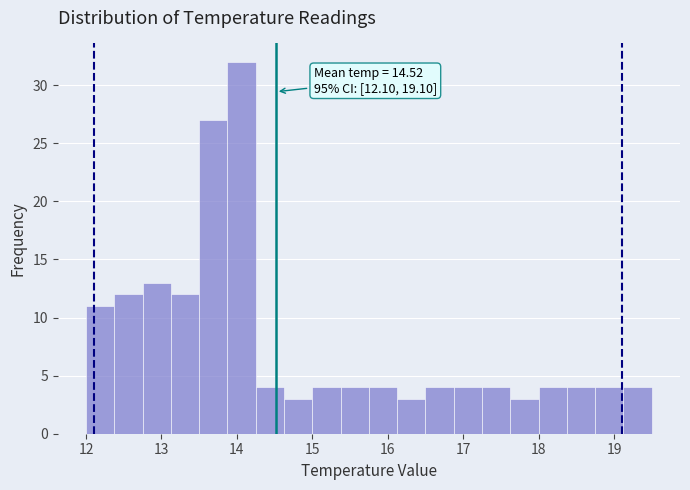

Around what value on the x-axis is the tallest bar? Give the approximate position of its centre, as read against the axis.

14.1